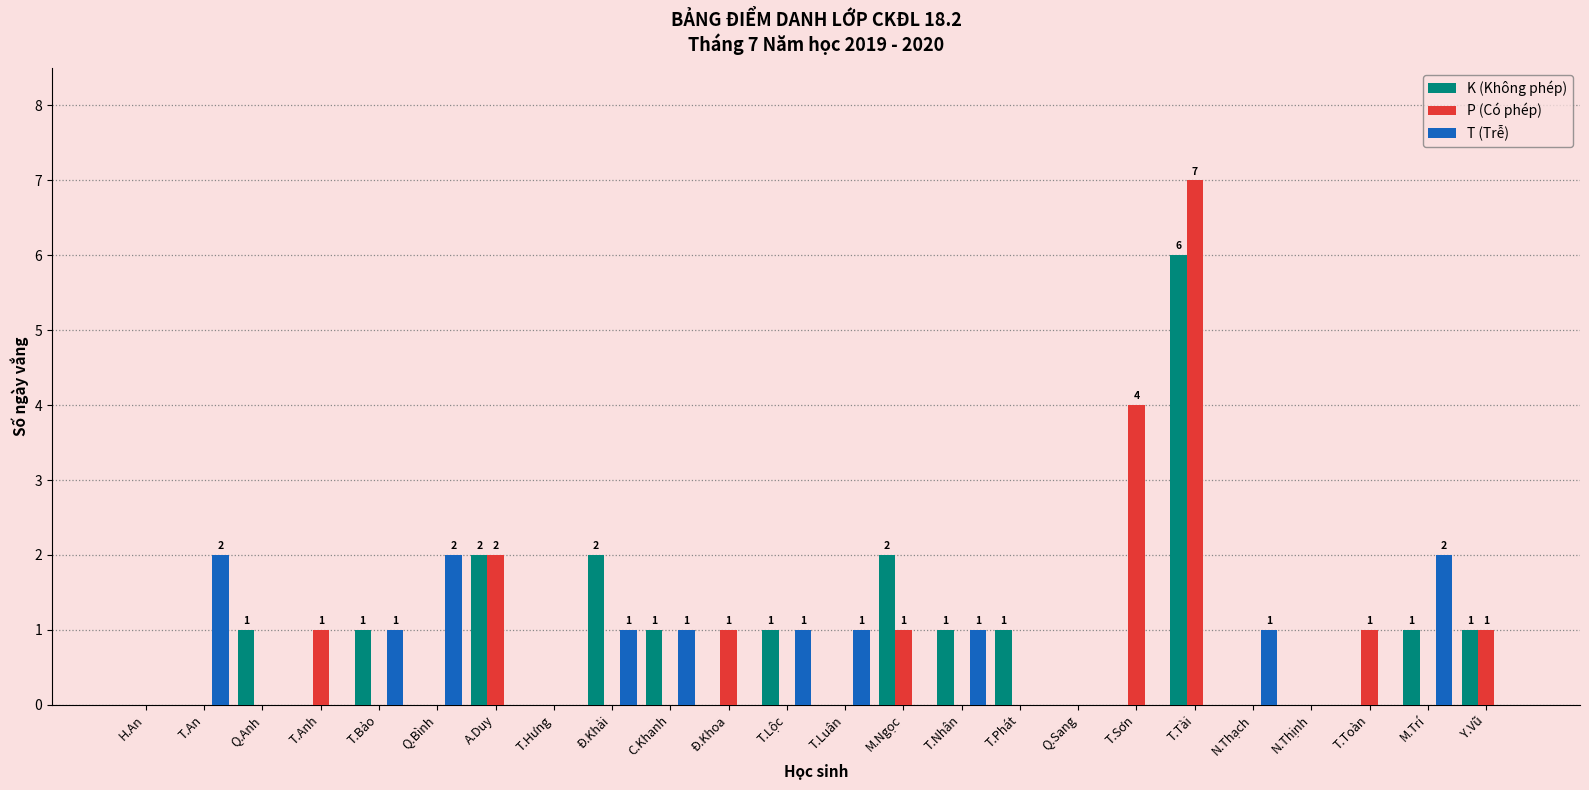

Between T.Luân and N.Thịnh, which series saw the biggest shift?

T (Trễ)